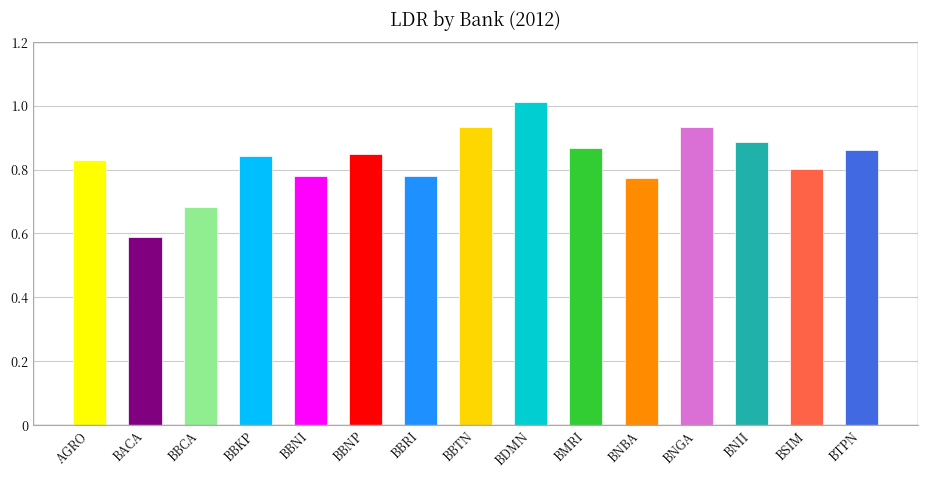

At which category does the chart reach its minimum across all series?

BACA